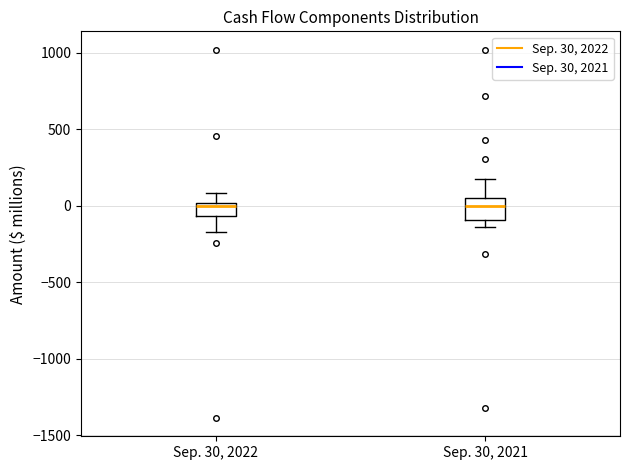

Reading left to right, read every box against the y-axis: the position of its median line, the range the box covers, and the ends of its whiskers. The values are not printed on the chart, so give them approximately, as read against the axis.

Sep. 30, 2022: median 0 (just below the box's upper edge), box -50 to 0, whiskers -150 to 100
Sep. 30, 2021: median 0, box -100 to 50, whiskers -150 to 150